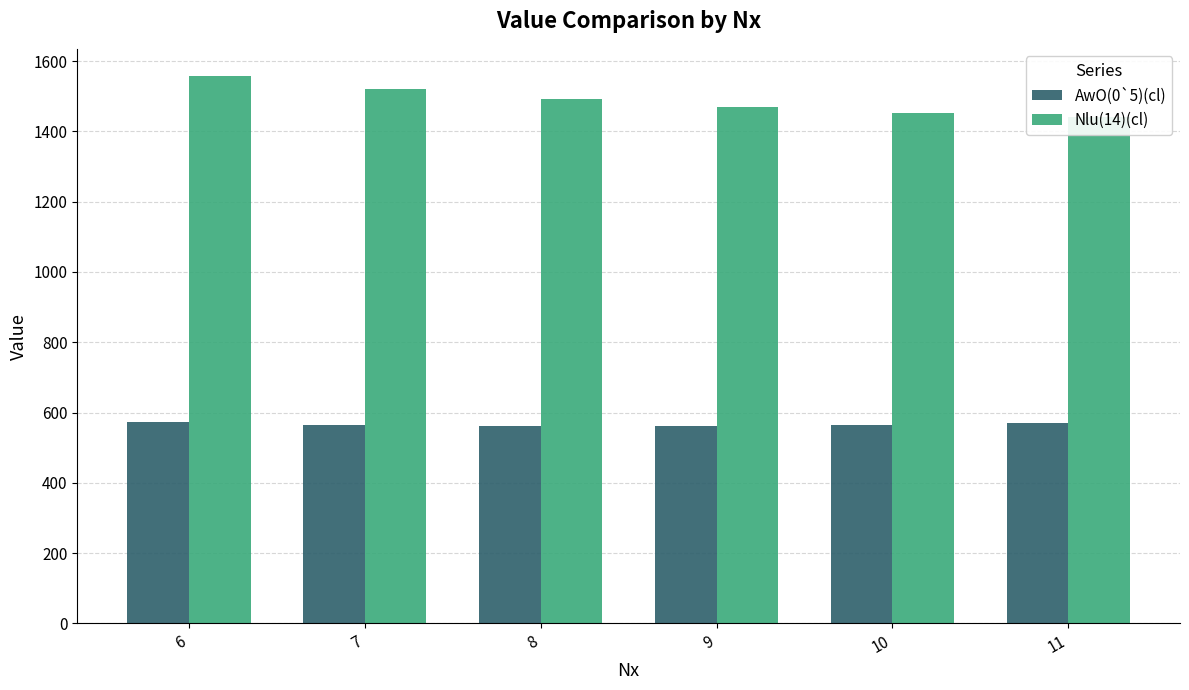

Is it true that AwO(0`5)(cl) equals 562 at 9?

True